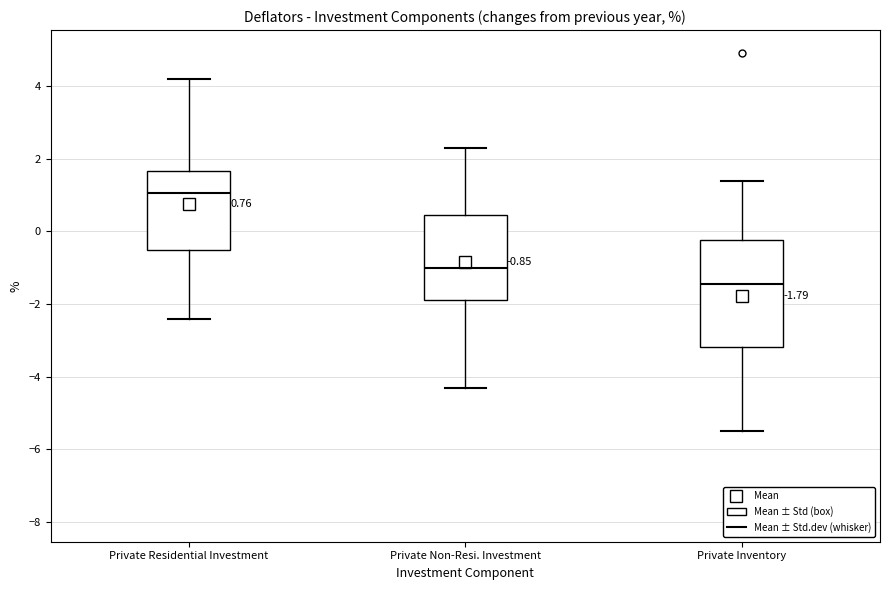

Which box's median line is the lowest?

Private Inventory